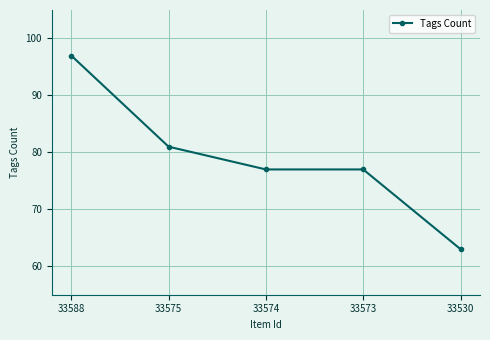

Reading right to left, extract all data points from this chart.

63	77	77	81	97